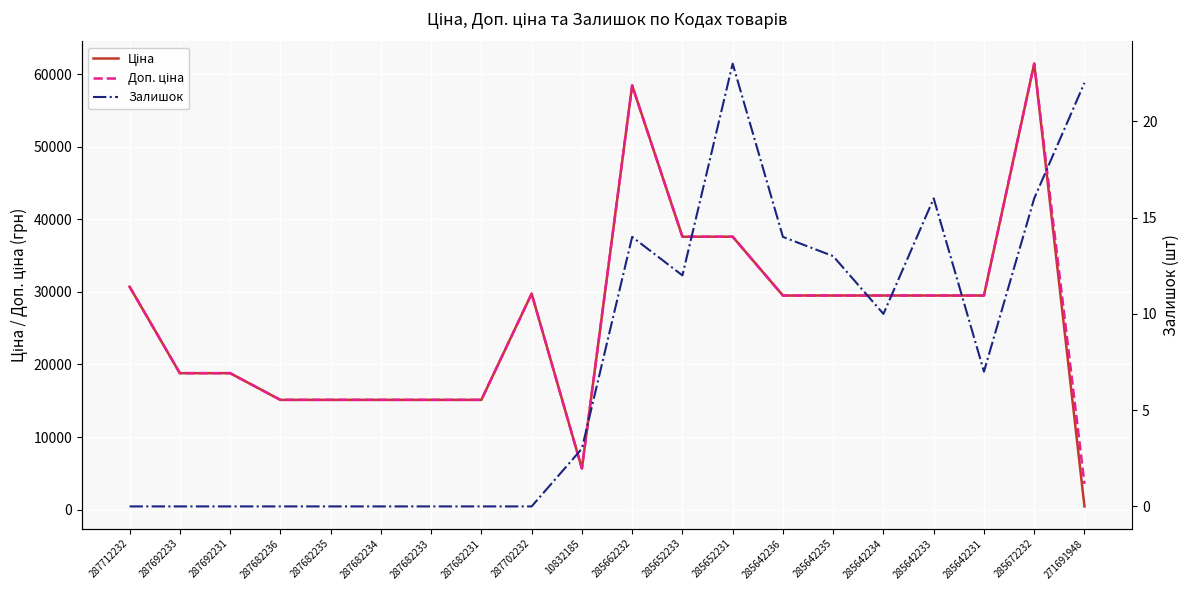

Which series has the largest total across all categories?

Доп. ціна